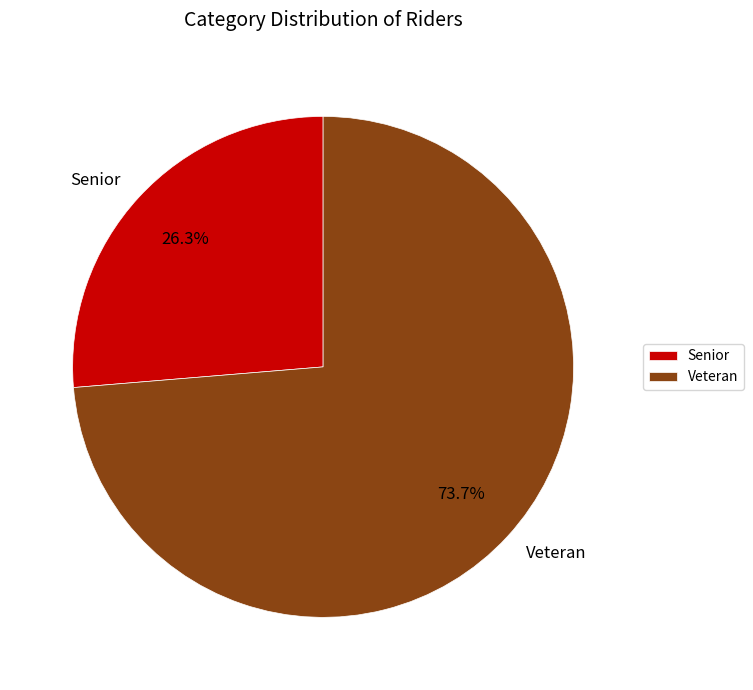

How many segments does this pie chart have?

2